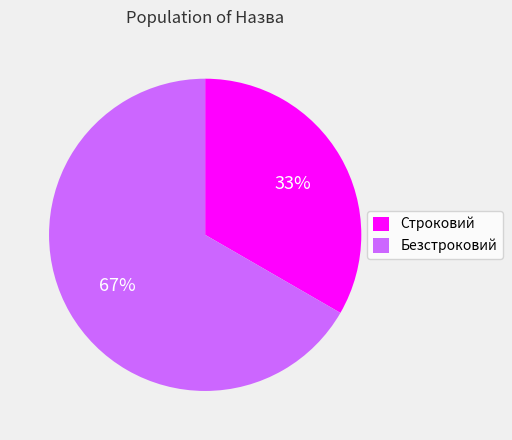

How many slices are in this pie chart?

2